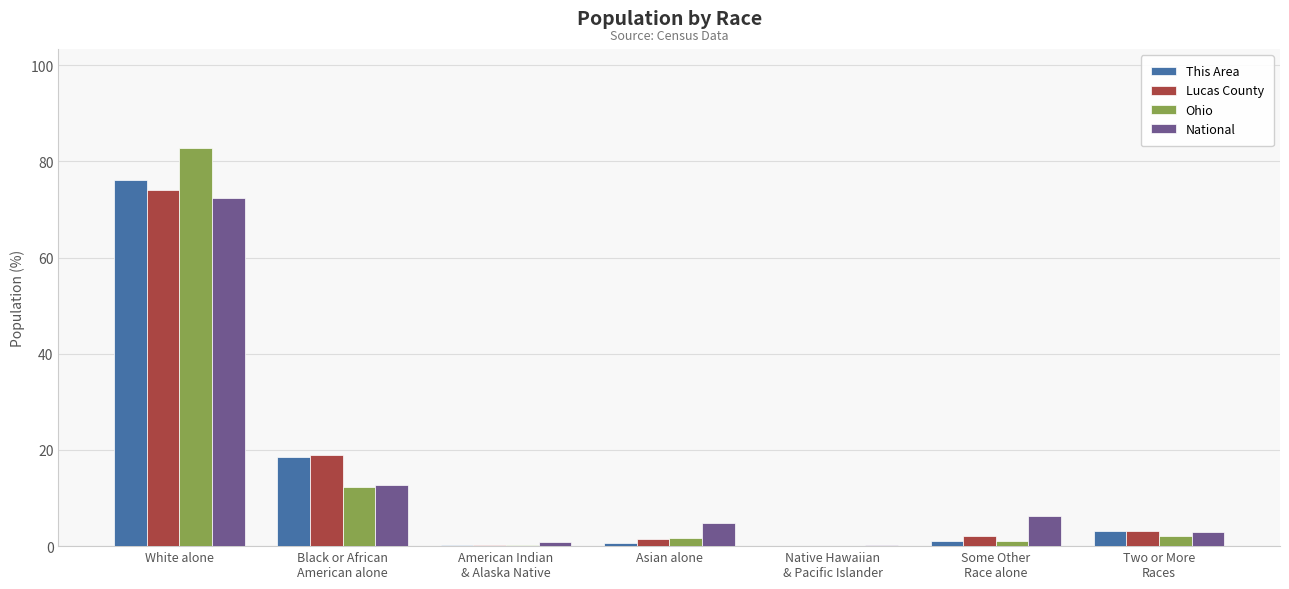

What is the sum of all Ohio values?

100.0